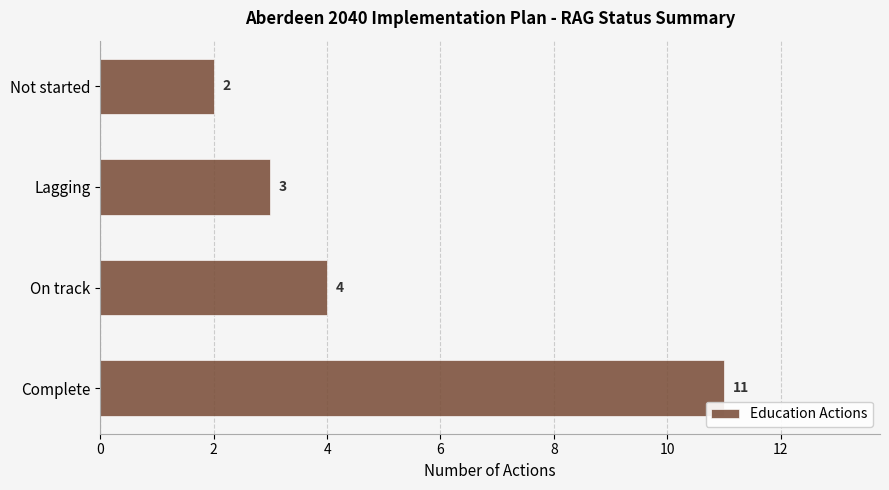

Which label corresponds to the smallest value in the chart?

Not started